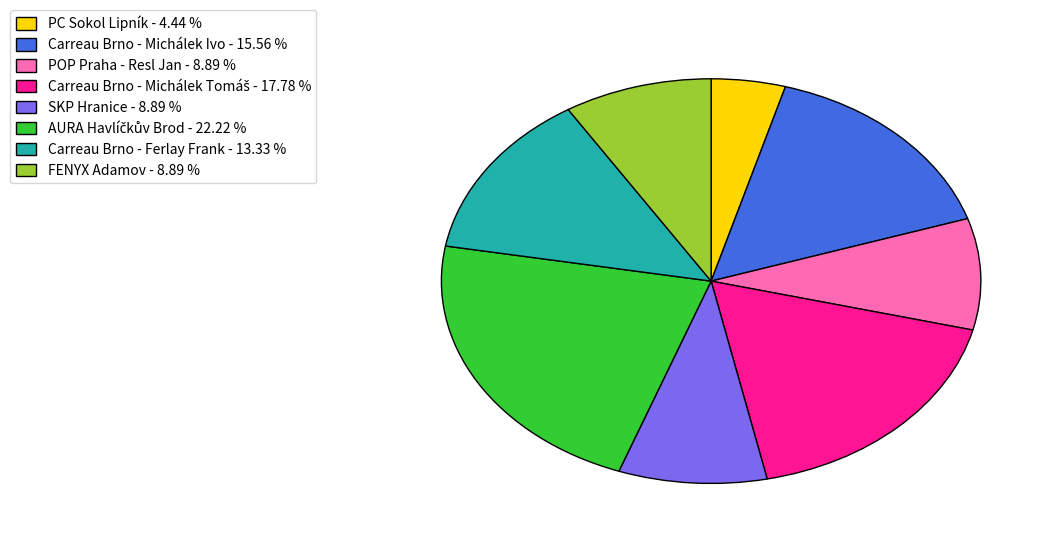

Does Carreau Brno - Ferlay Frank - 13.33 % account for over 50% of the chart?

No